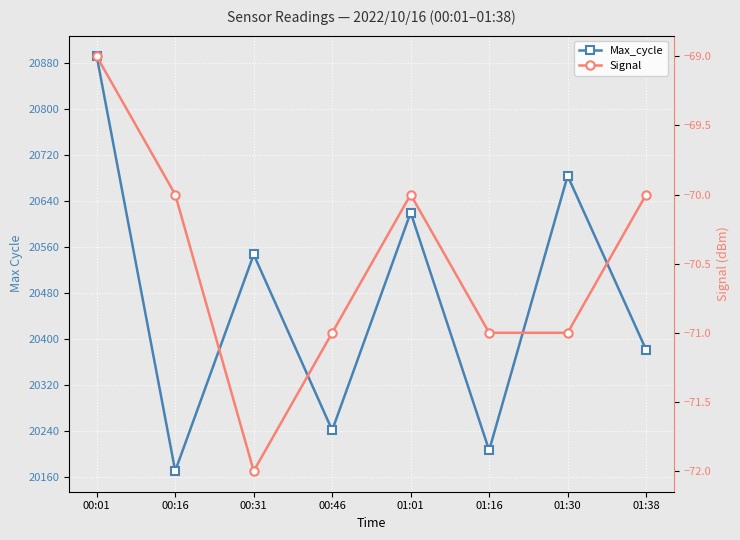

True or false: Max_cycle and Signal intersect in this chart.

False